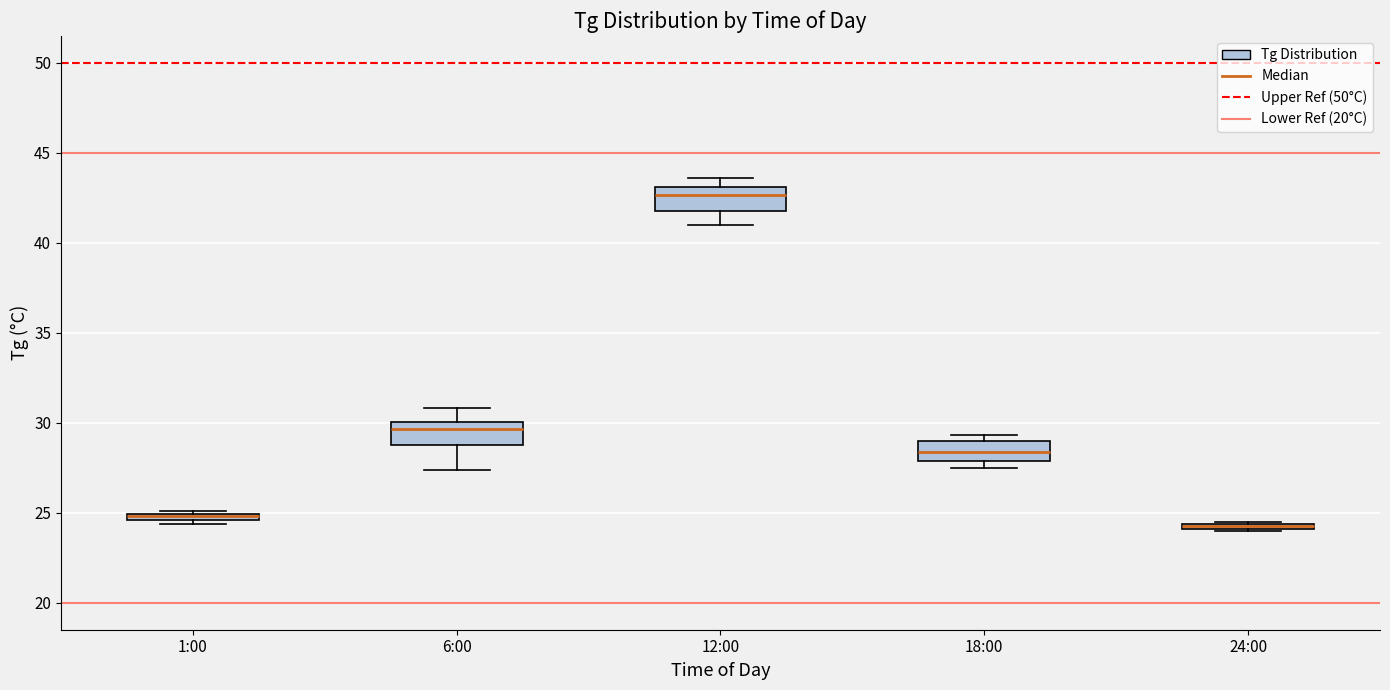

Where does the median line of the box for 6:00 sit on the y-axis? The values are not printed on the chart, so give them approximately, as read against the axis.

29.5